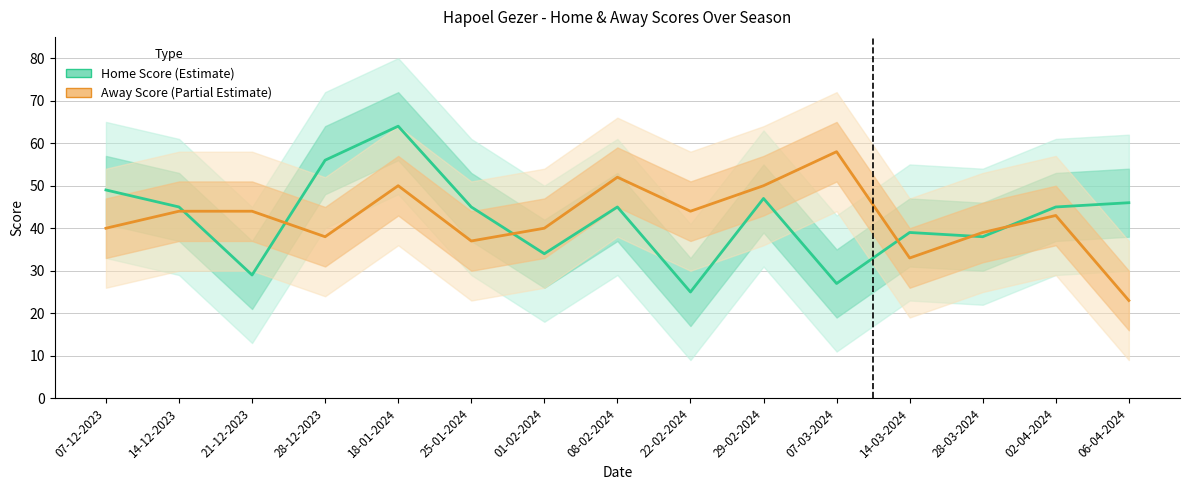

The Home Score series shows 72 at 02-04-2024. True or false?

False